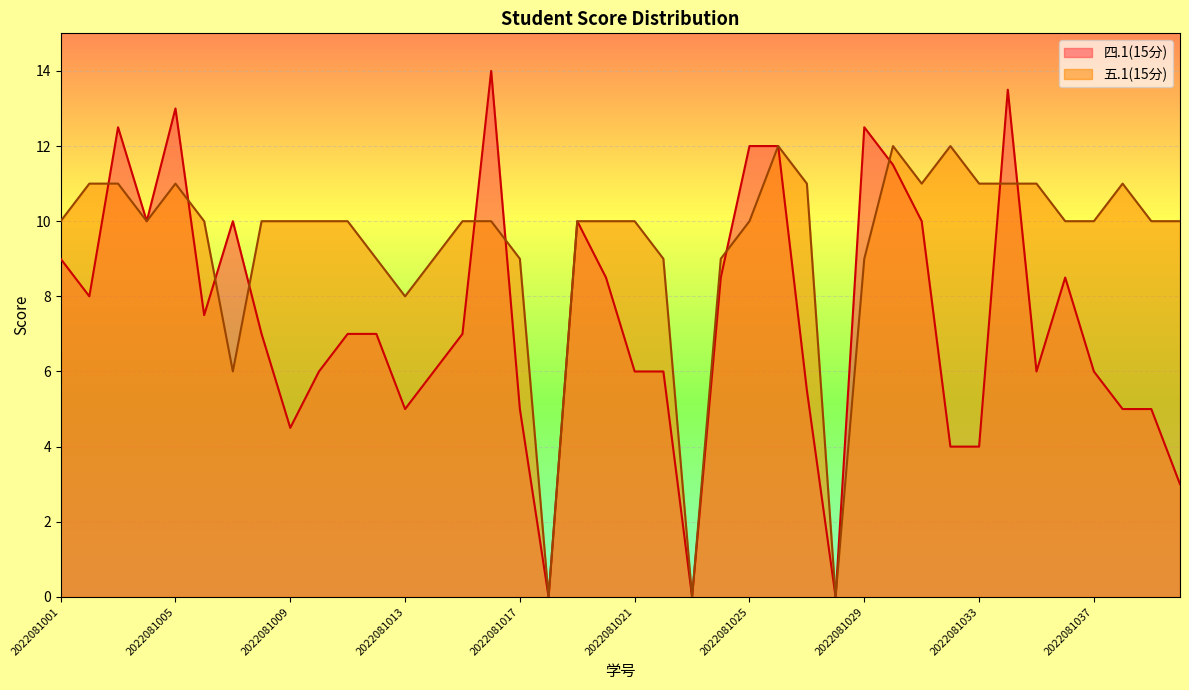

What is the value of the 五.1(15分) point at the 10th from the left?

10.0